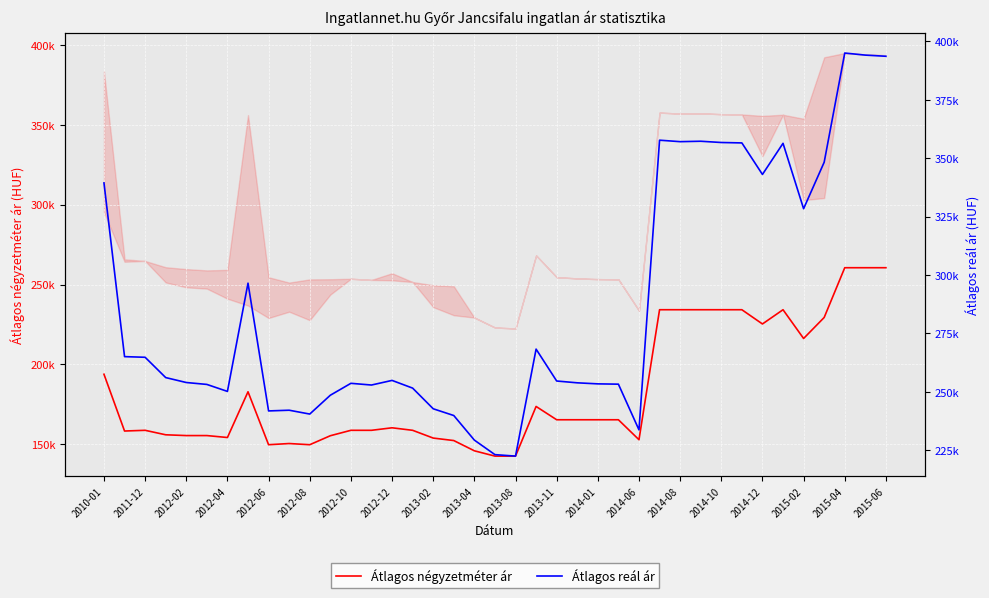

Which series has the widest spread of values?

Átlagos reál ár